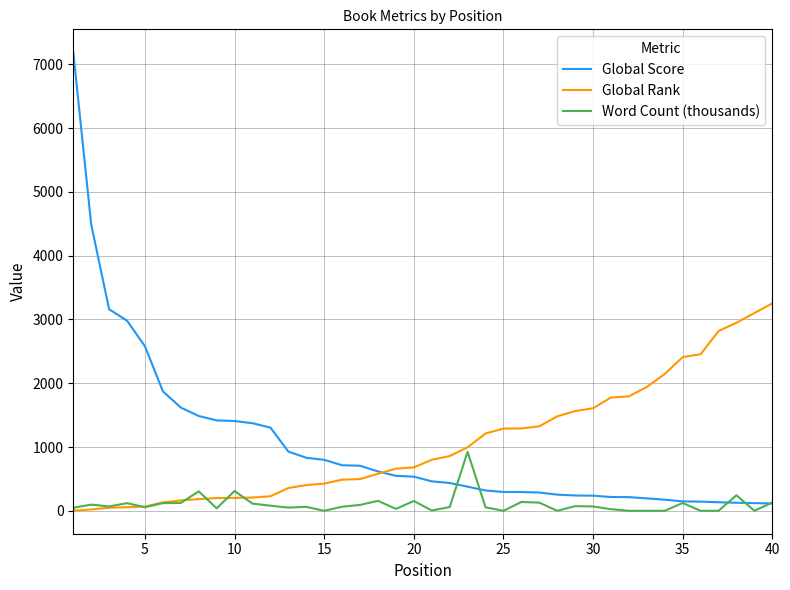

What are all the series names shown in the legend?

Global Score, Global Rank, Word Count (thousands)